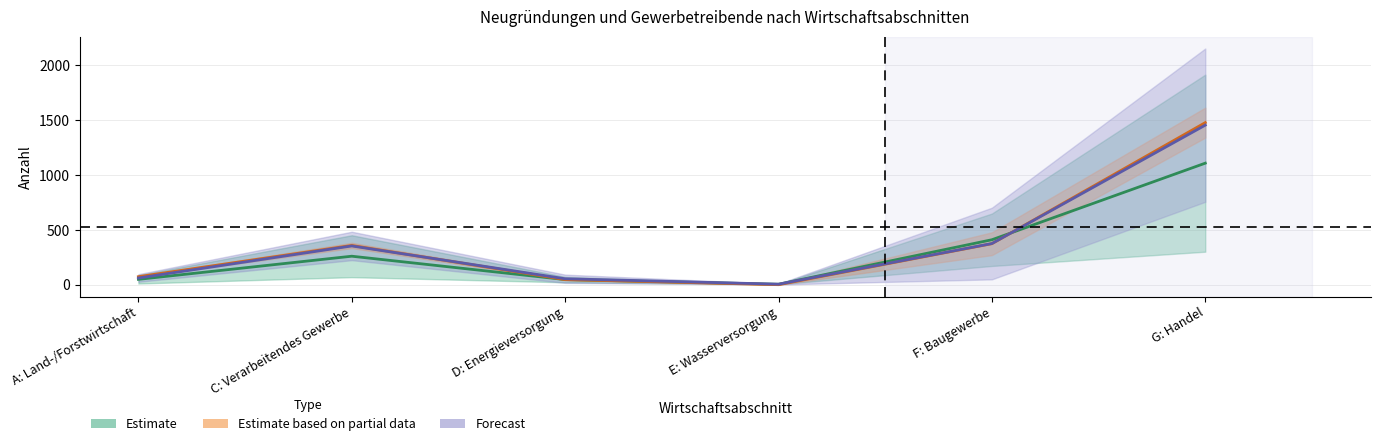

After their last crossing, which series has the higher values: sonstige_Neugründung_insgesamt or Neugründungen_insgesamt?

sonstige_Neugründung_insgesamt